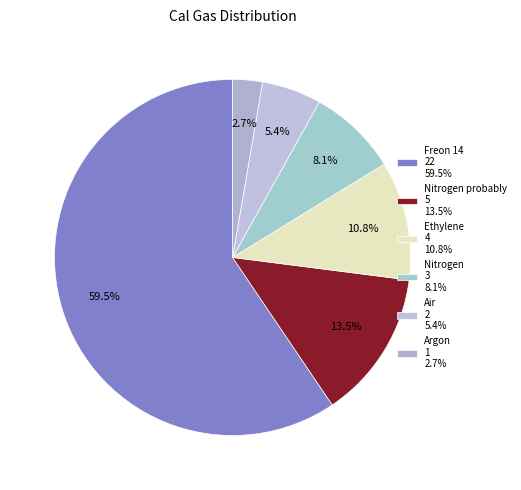

To the nearest percent, what is the average slice percentage?

17%